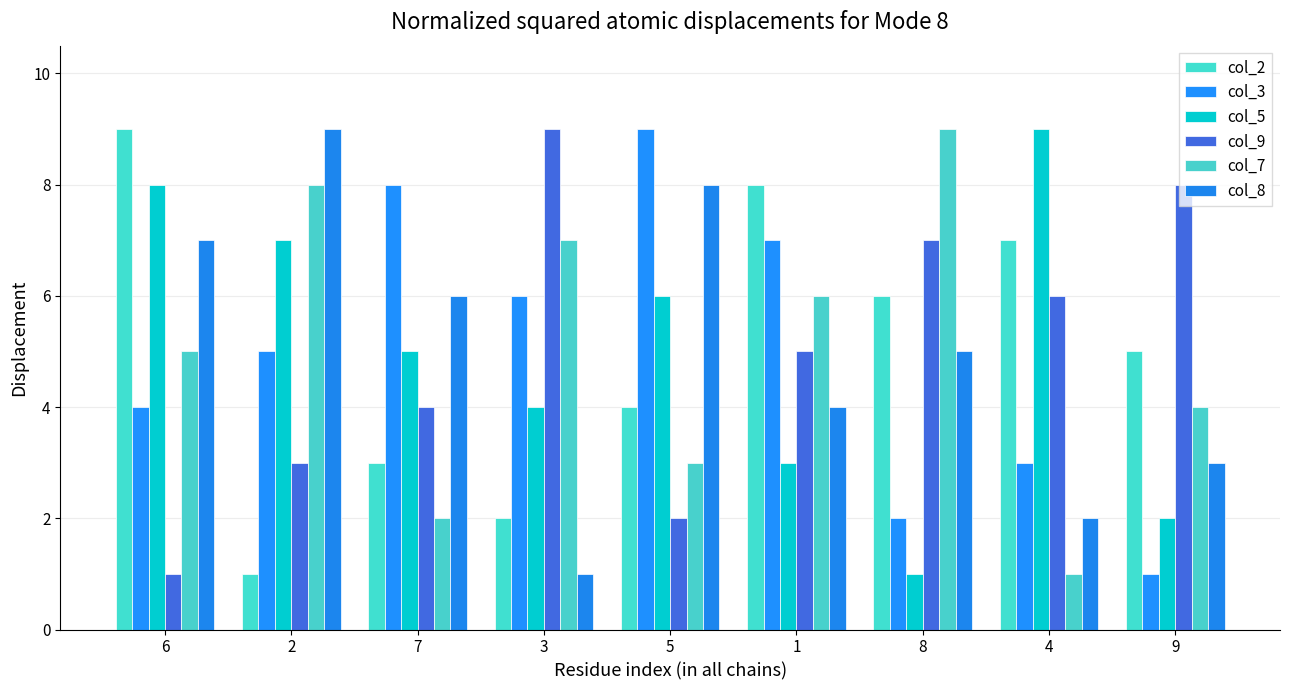

Between 9 and 7, which is larger?

9